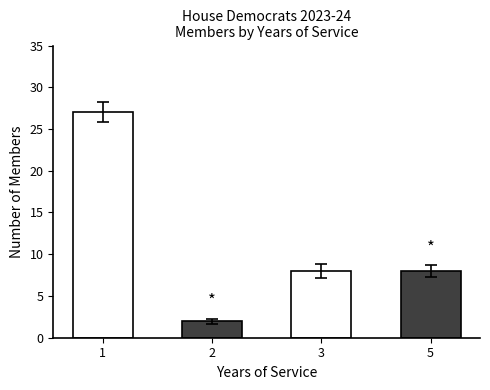

What is the sum of the values at 3 and 1?

35